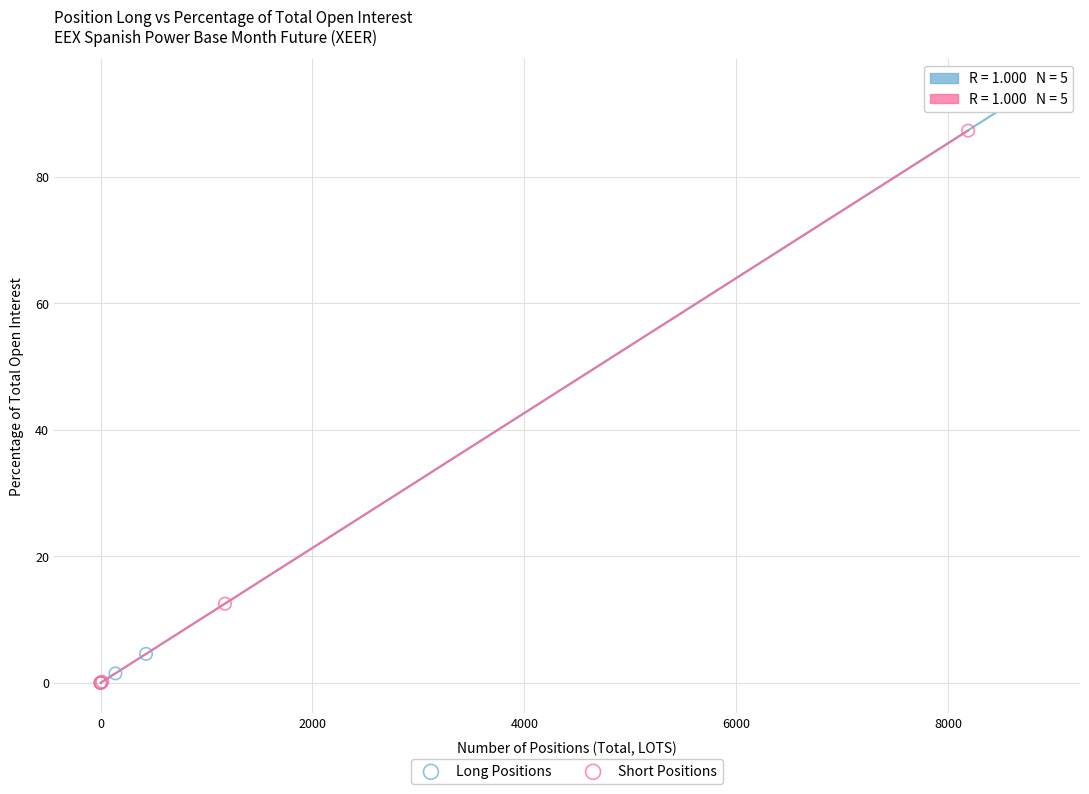

Which series reaches the maximum Y coordinate?

Long Positions